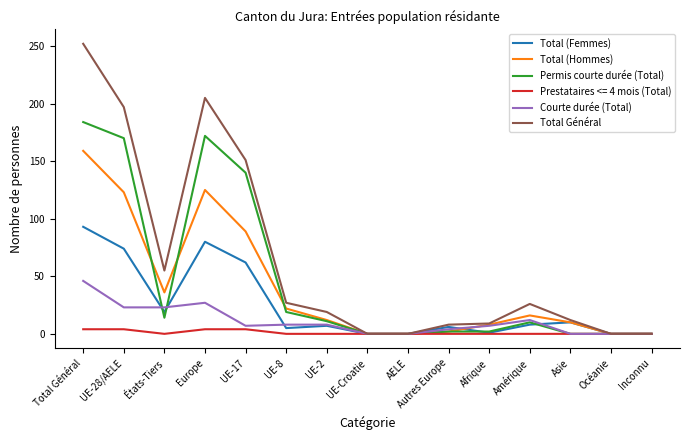

What is the difference between the second highest and minimum values in the Total Général series?

205